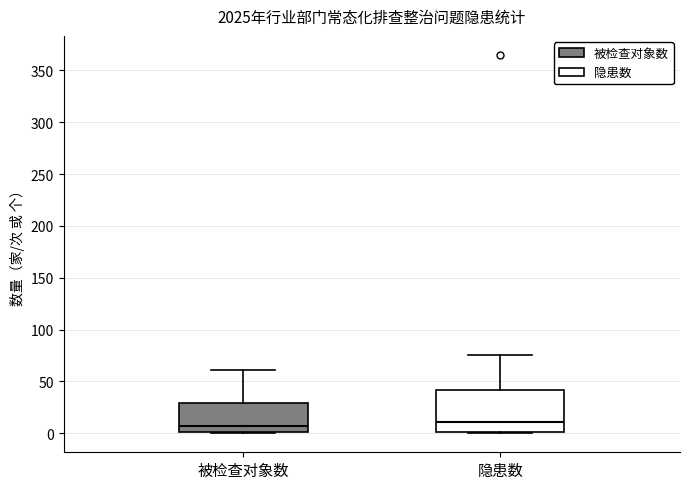

Which box is the tallest, from its lower edge to its upper edge?

隐患数